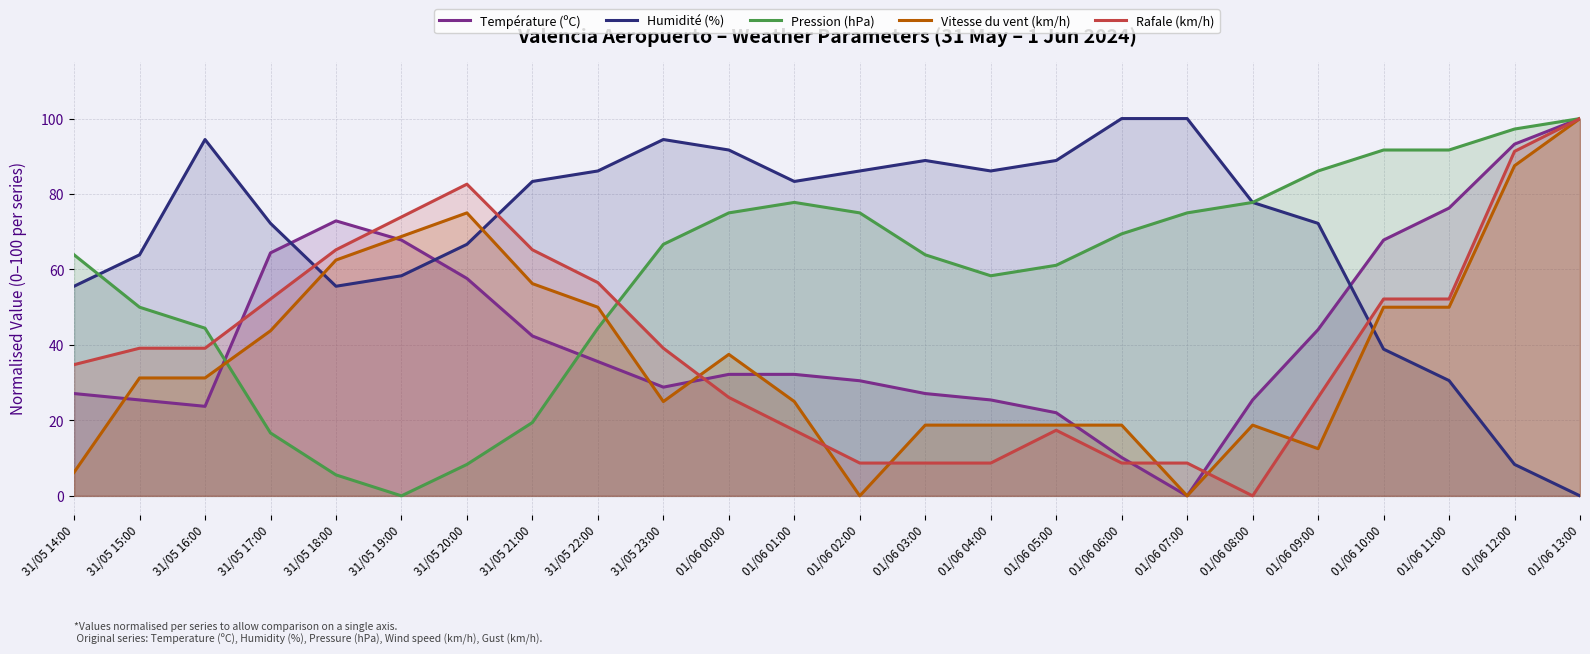

What is the label of the 2nd point from the left?

31/05 15:00